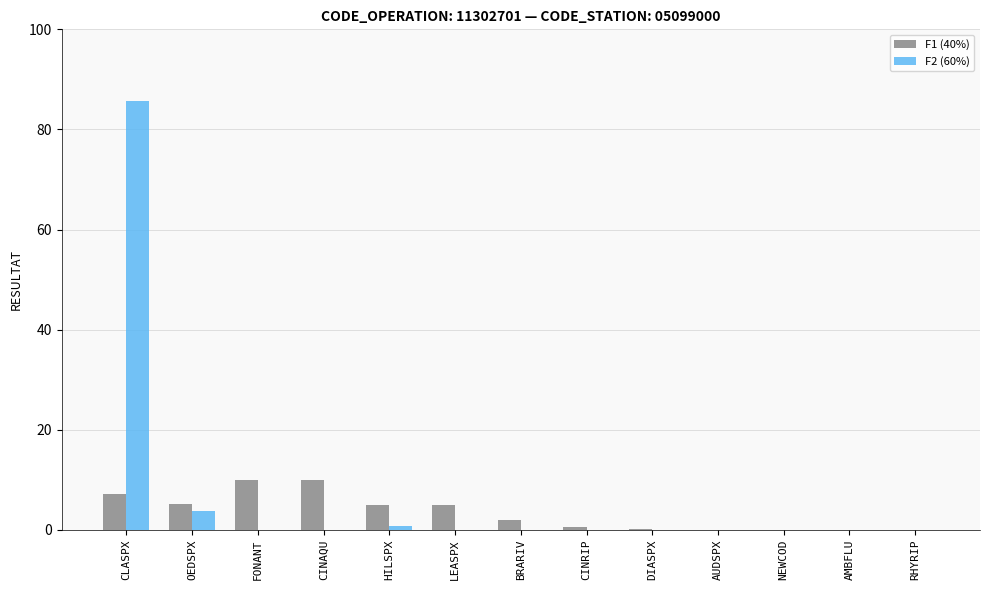

Which series has the widest spread of values?

F2 (60%)